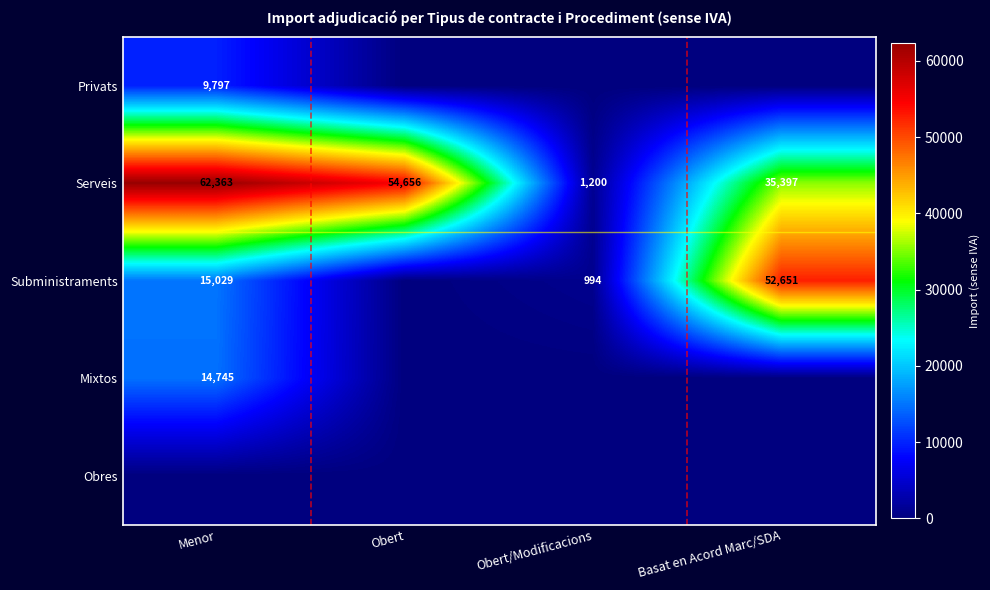

Read the Serveis value at Obert/Modificacions.

1200.0